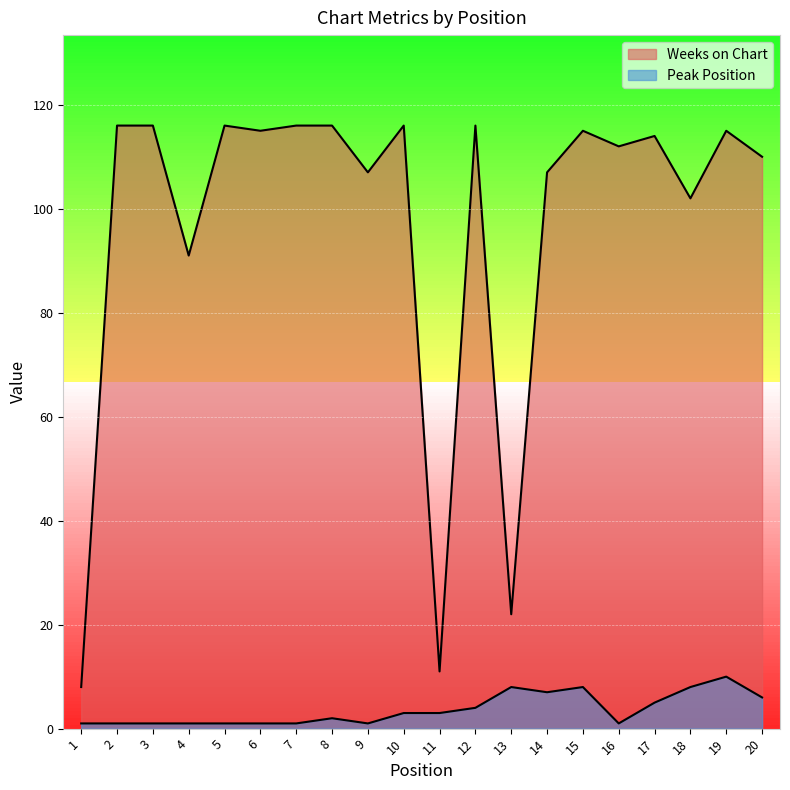

Rank the categories by Weeks on Chart value from highest to lowest.

2, 3, 5, 7, 8, 10, 12, 6, 15, 19, 17, 16, 20, 9, 14, 18, 4, 13, 11, 1